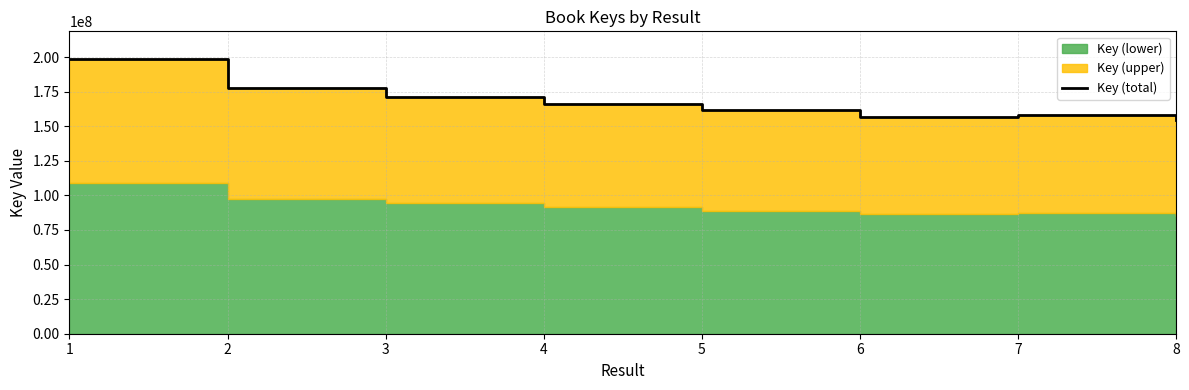

True or false: there are more than 2 points higher than both neighbors.

False